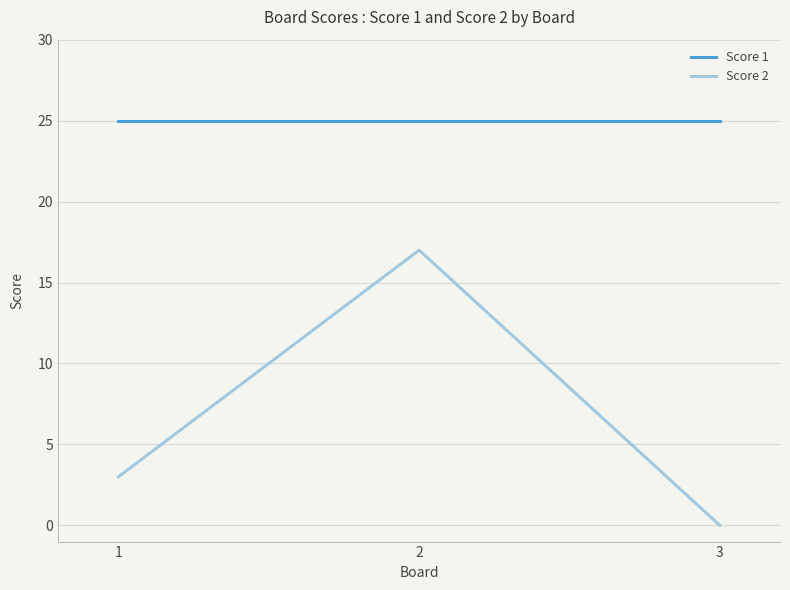

Which series has the largest range (max minus min)?

Score 2